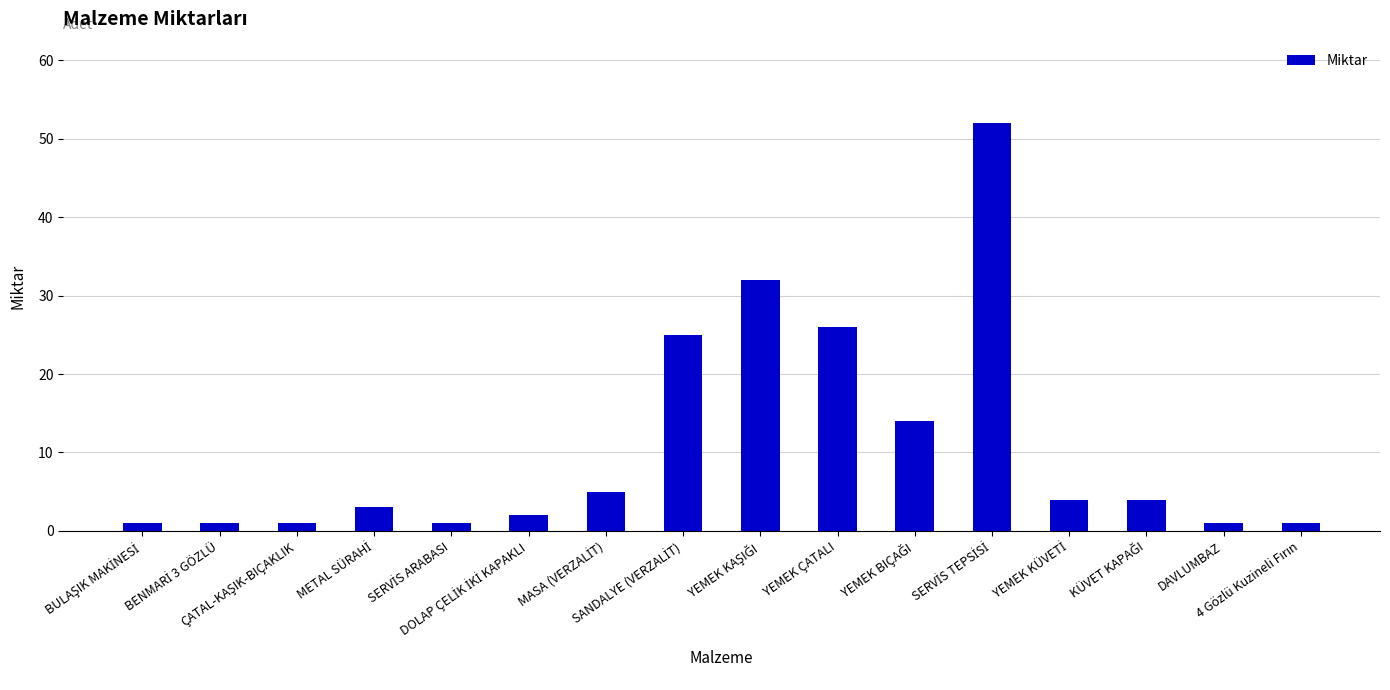

At which label is the value closest to 26?

YEMEK ÇATALI